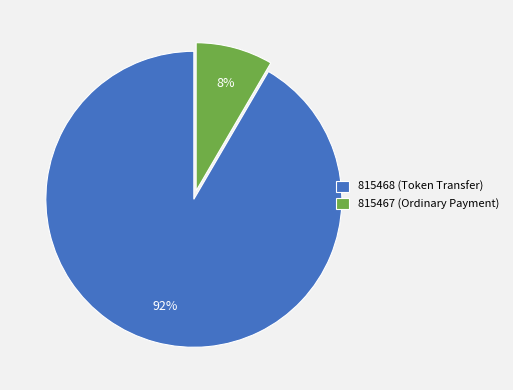

To the nearest percent, what portion does 815467 (Ordinary Payment) represent?

8%